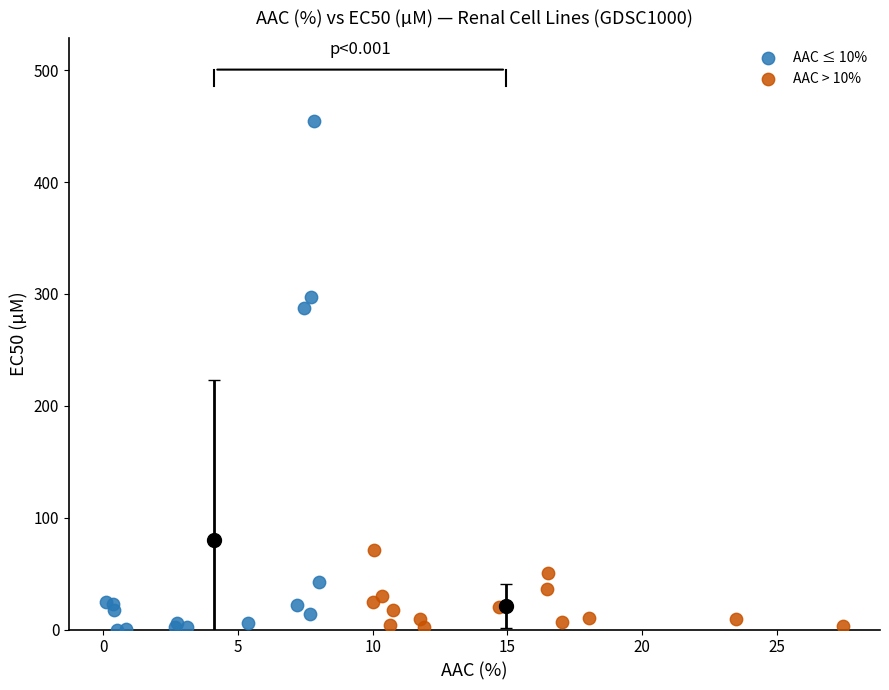

Which series reaches the maximum Y coordinate?

AAC ≤ 10%